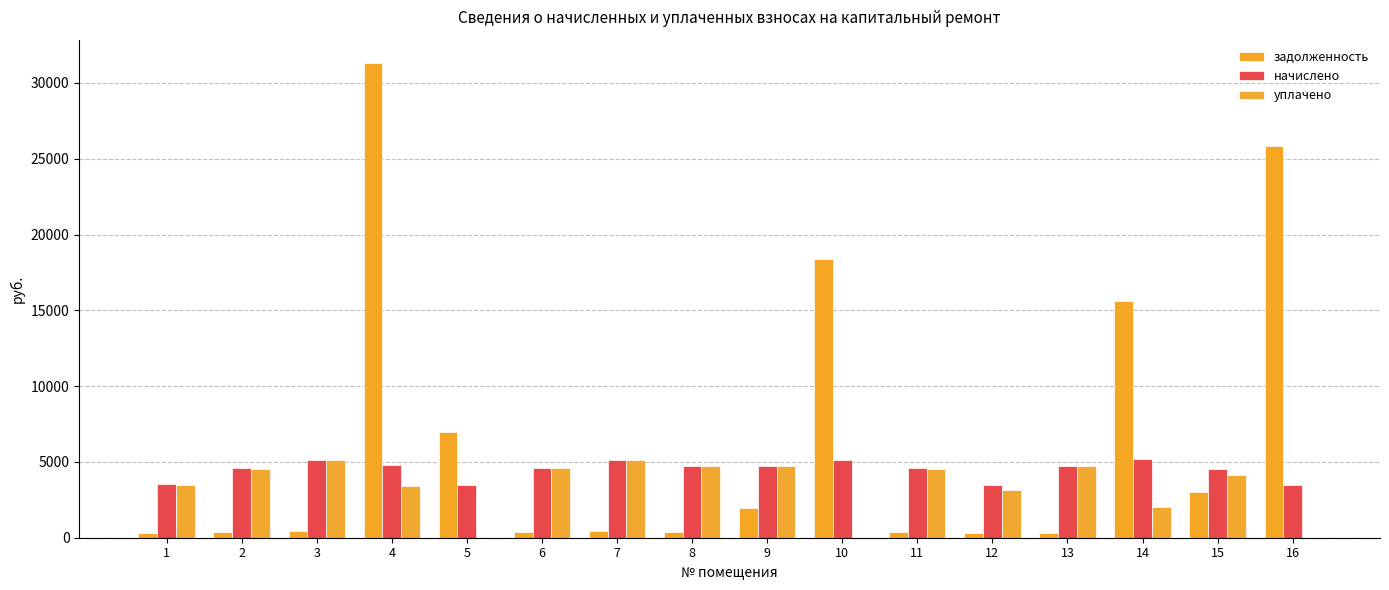

What are all the series names shown in the legend?

задолженность, начислено, уплачено